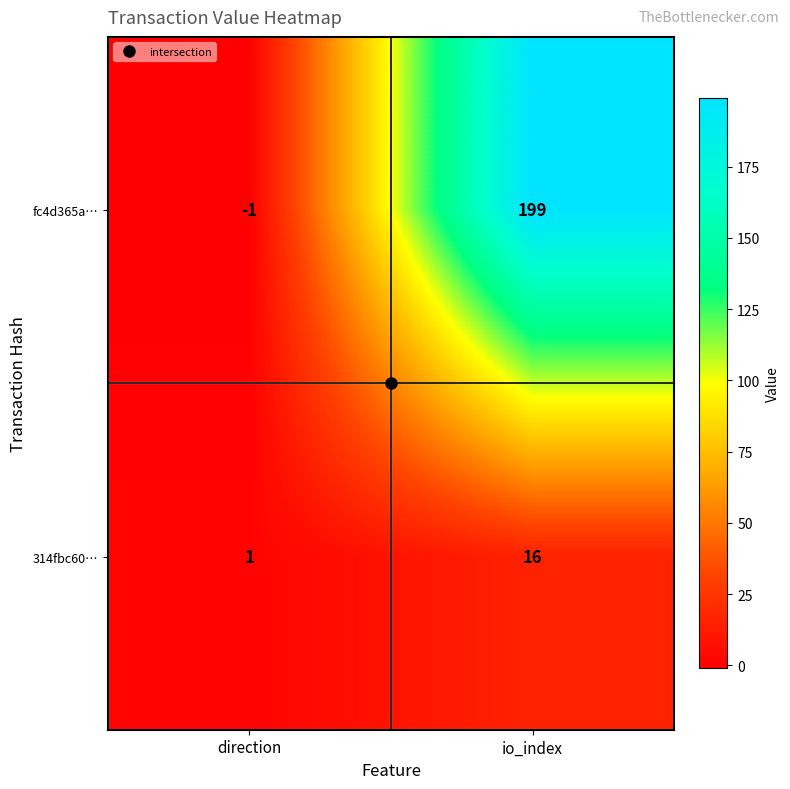

Rank the series by their maximum value, from lowest to highest.

314fbc60…, fc4d365a…